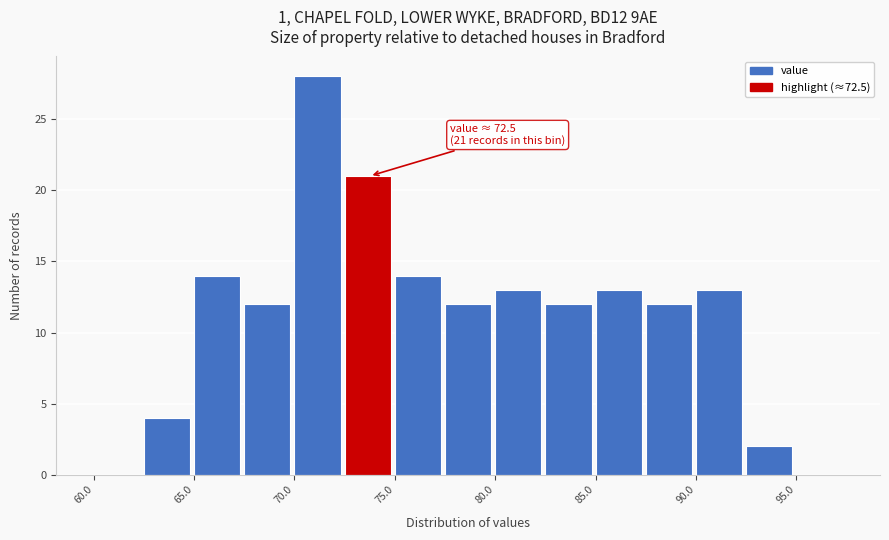

Over which range of the x-axis is the bar tallest?

70.0 to 72.5